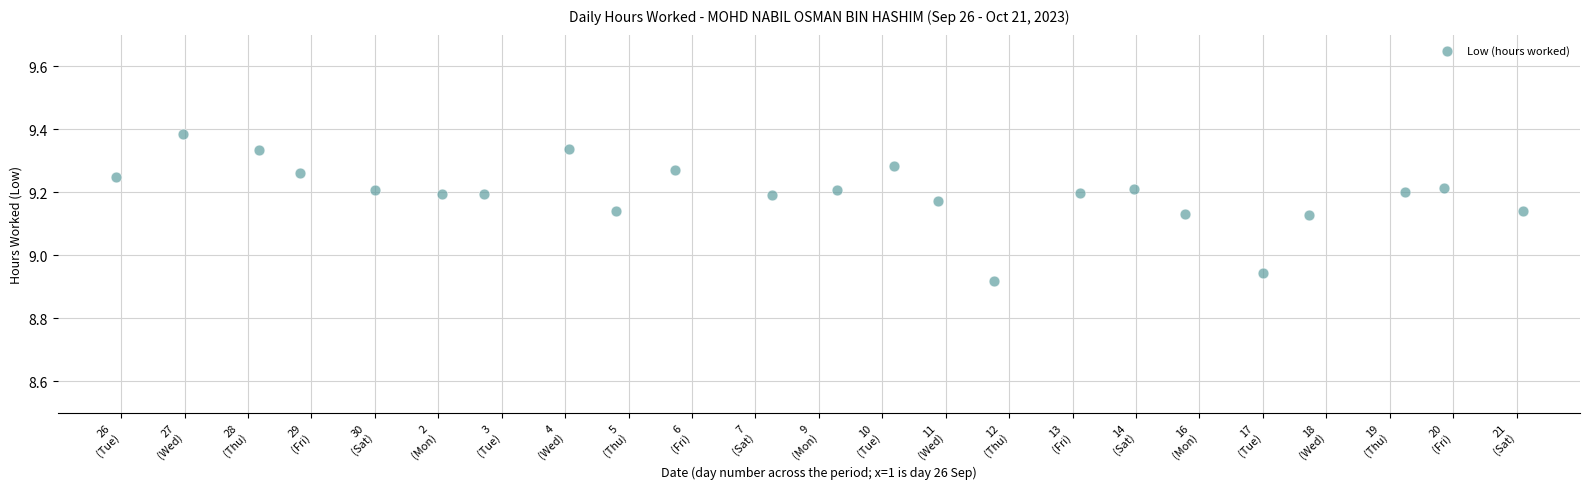

What is the range of Y values (max minus min)?

0.5